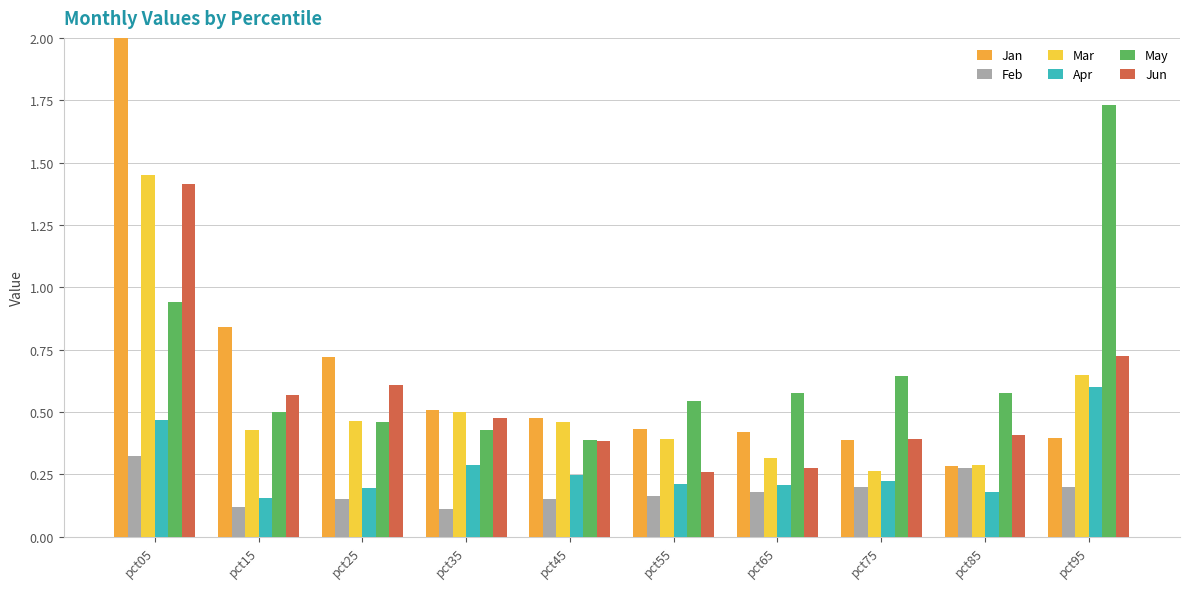

Is it true that Apr equals 0.2 at pct15?

True